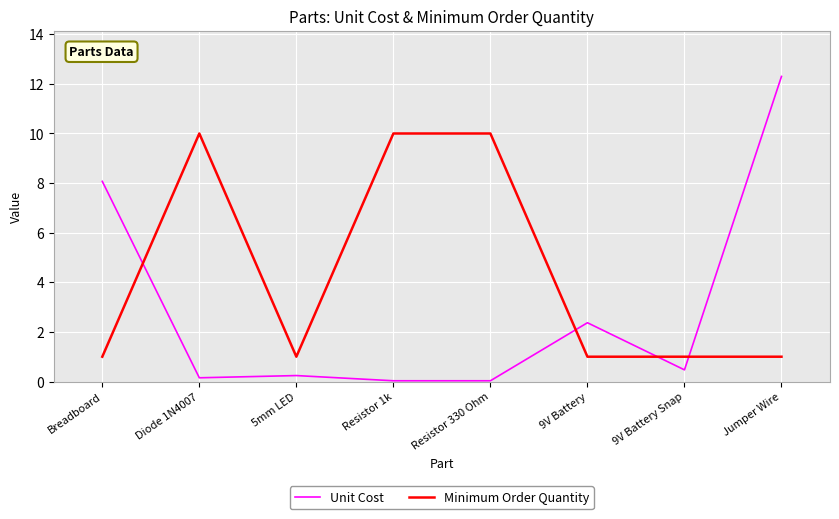

Is the value of Unit Cost at 9V Battery Snap greater than the value of Minimum Order Quantity at 9V Battery?

No